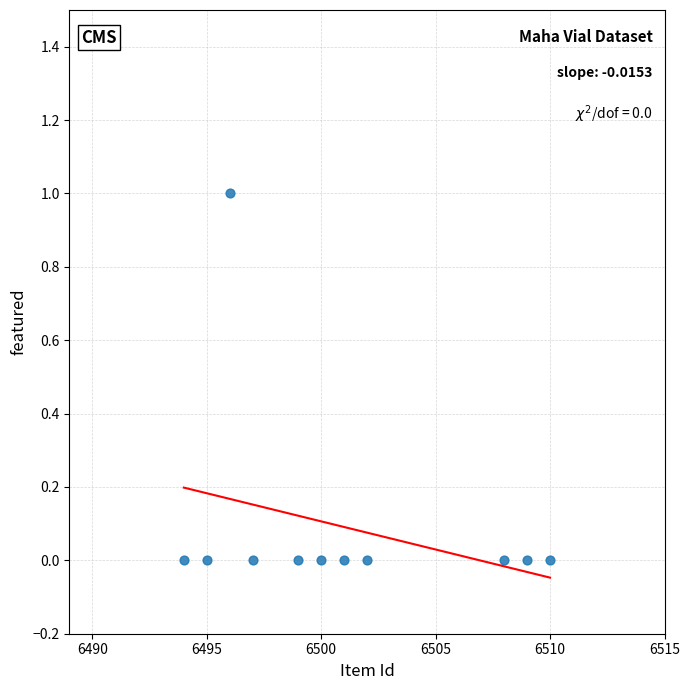

What is the average X value?

6501